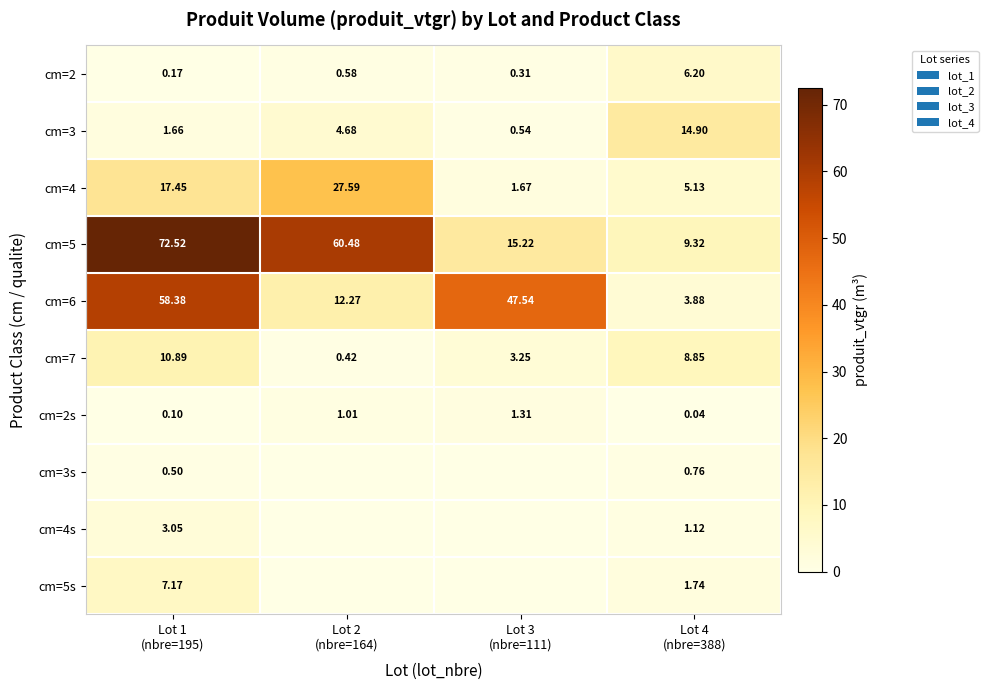

How many data points in cm=3 are above 4?

2